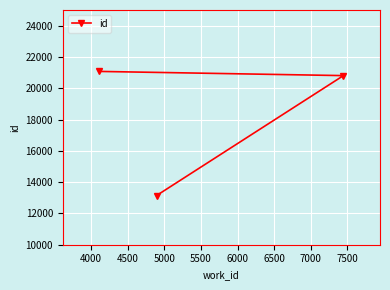

What is the smallest value displayed?

13141